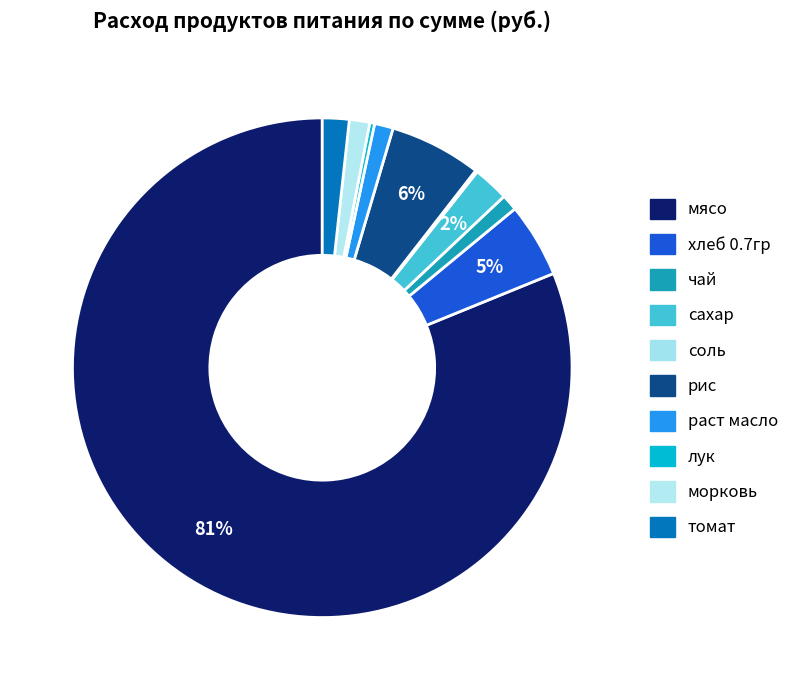

What percentage is the рис slice, to the nearest percent?

6%